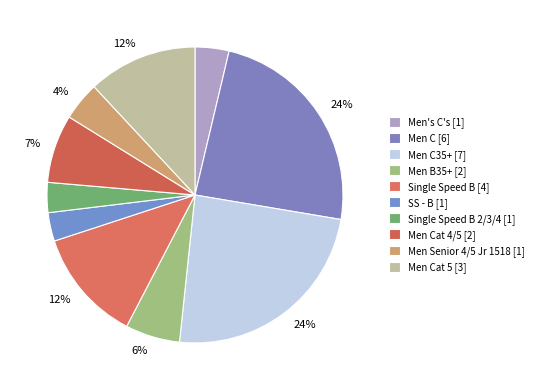

How many slices are in this pie chart?

10